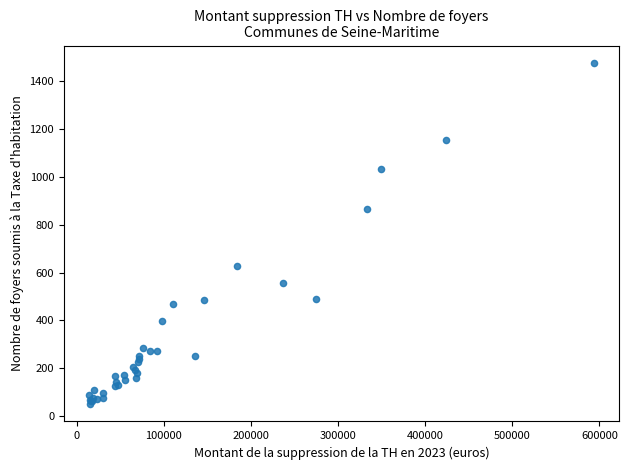

What Y value in the scatter plot is closest to 763?

865